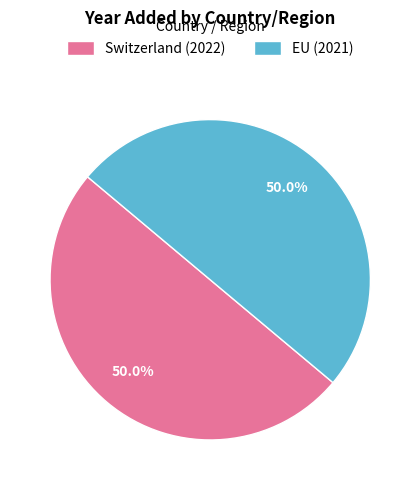

What percentage is the EU (2021) slice, to the nearest percent?

50%